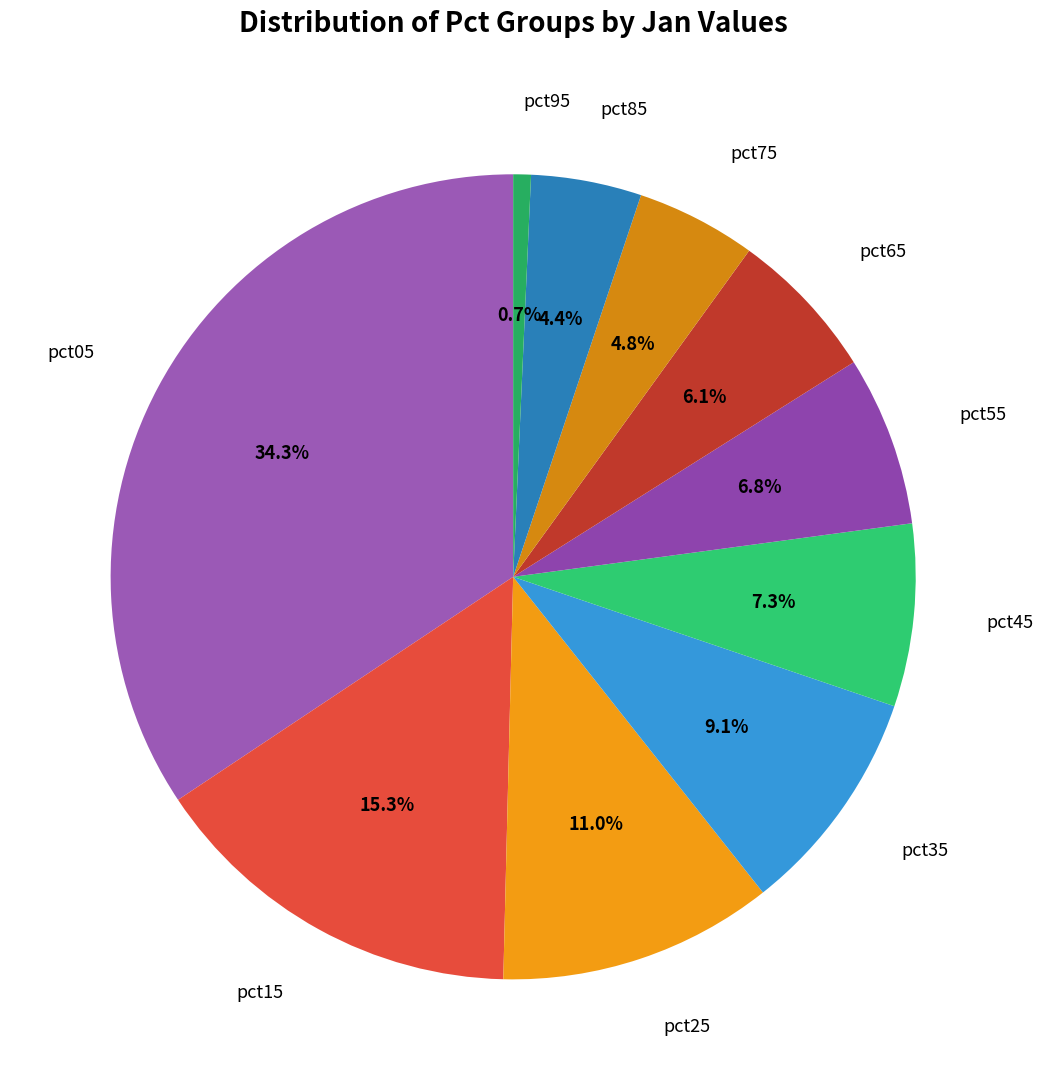

How many segments does this pie chart have?

10